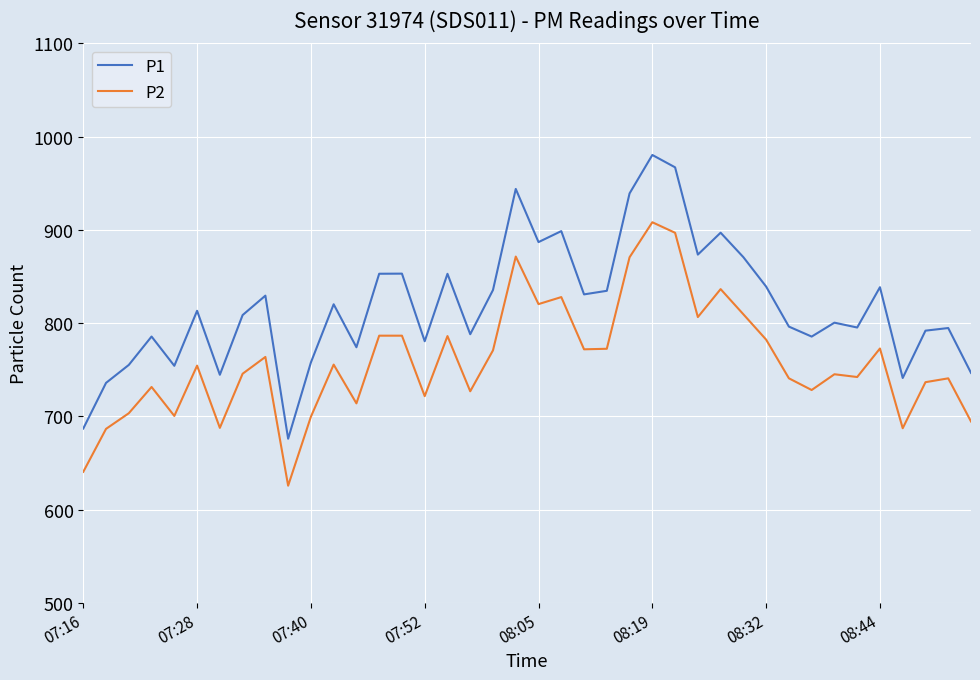

Which series has the largest total across all categories?

P1